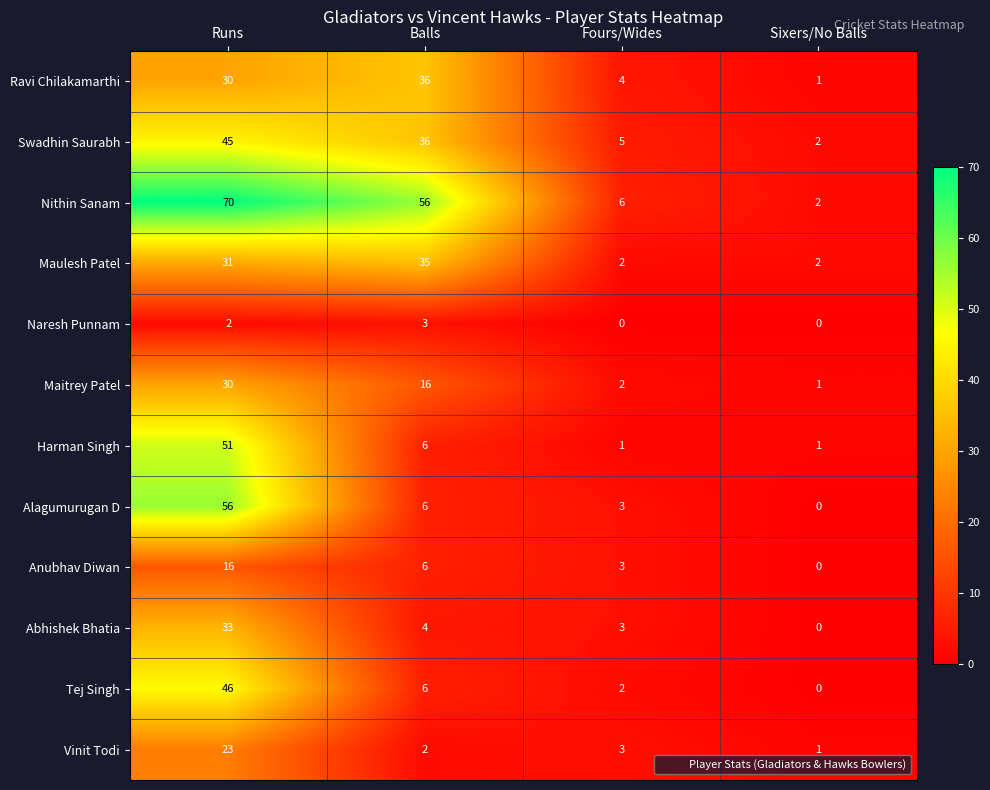

What is the difference between the Harman Singh values at Balls and Fours/Wides?

5